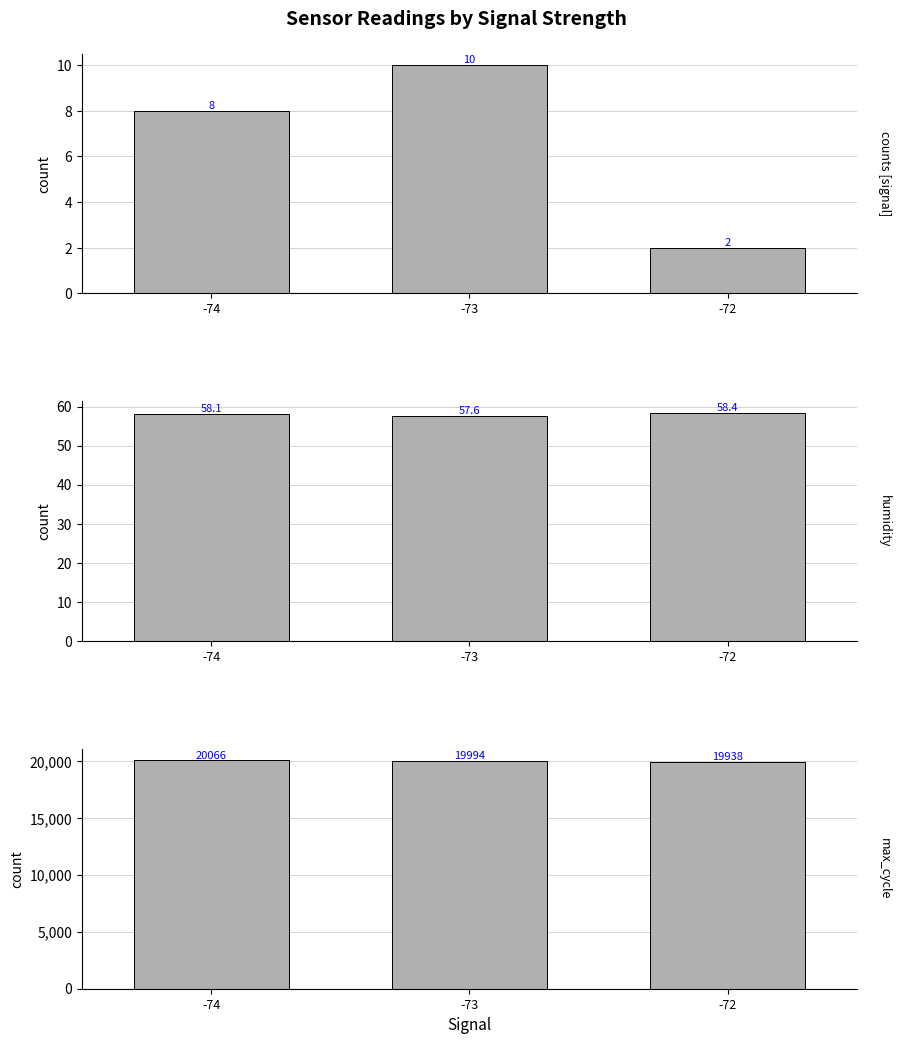

How many data points in max_cycle are less than 19994?

1